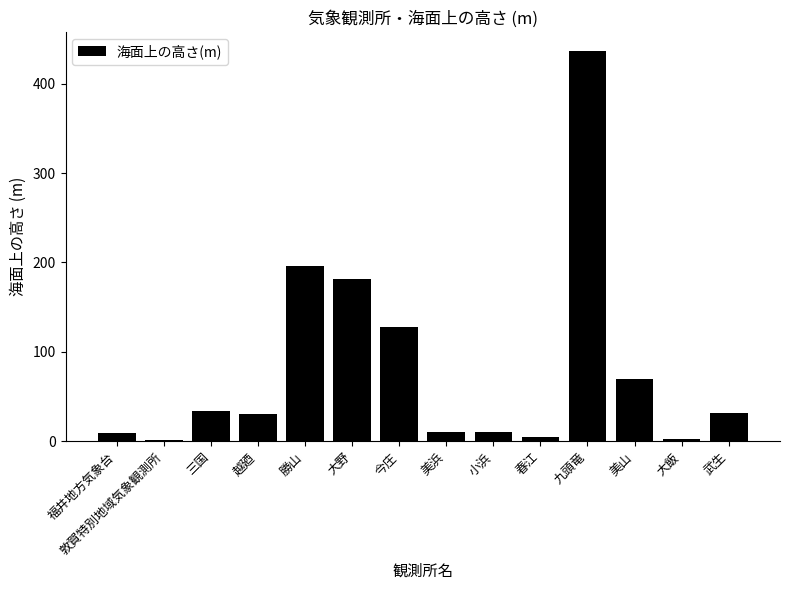

What is the average value?

81.9